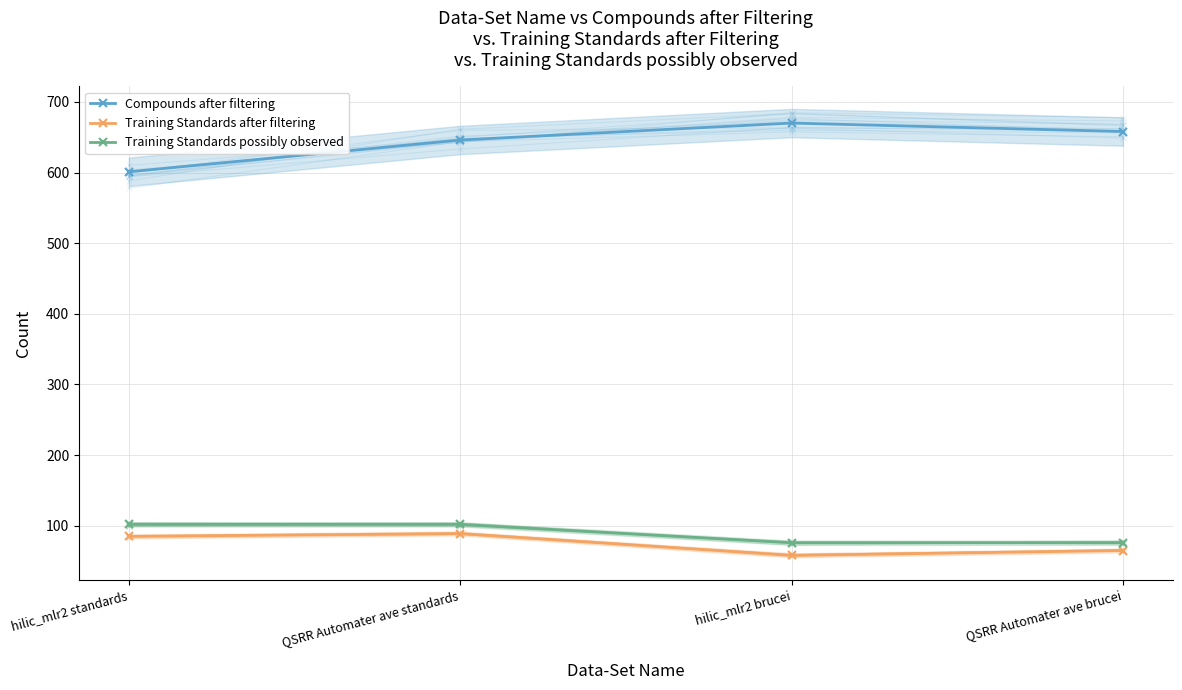

What is the difference between the second highest and second lowest values in the Training Standards after filtering series?

20